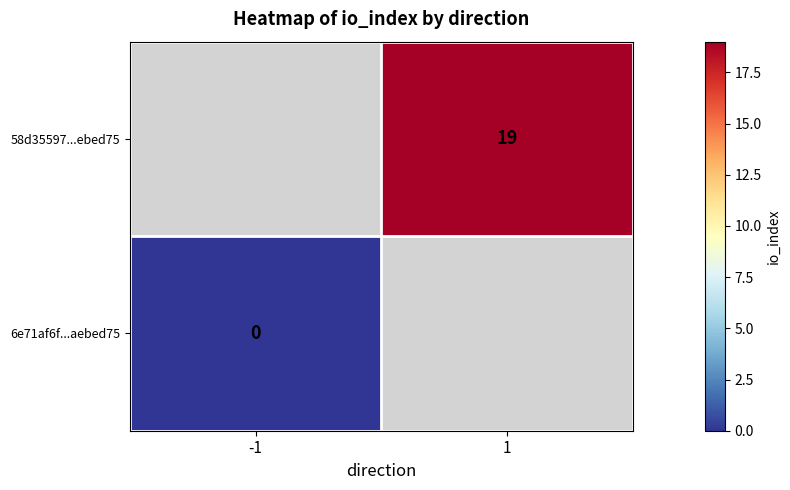

Is it true that 58d35597...ebed75 equals 19 at 1?

True